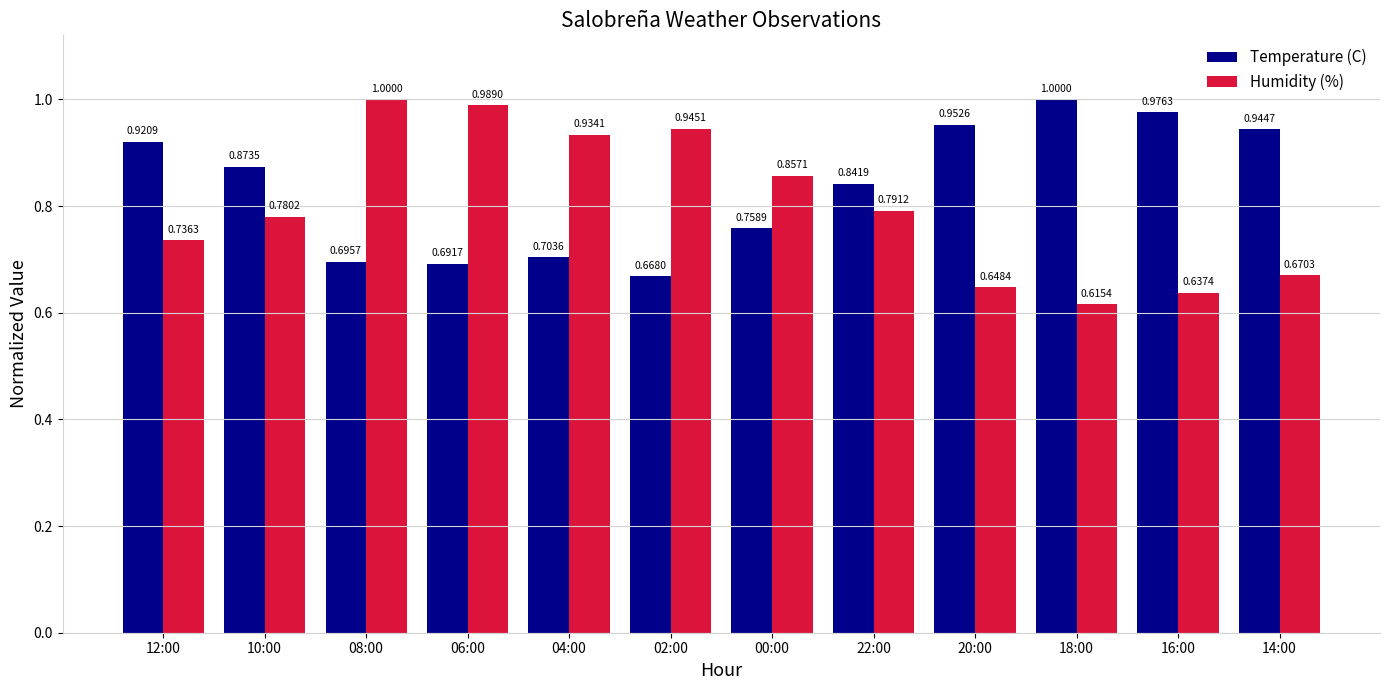

Which series has the largest range (max minus min)?

Humidity (%)